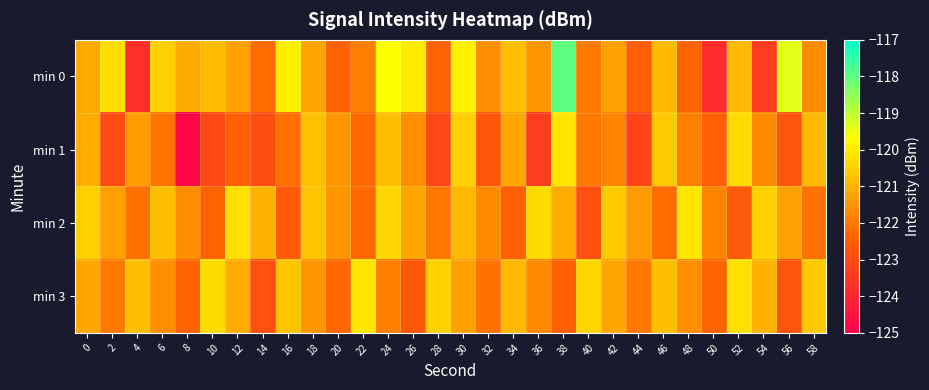

Which has a higher value, 18 or 34?

34